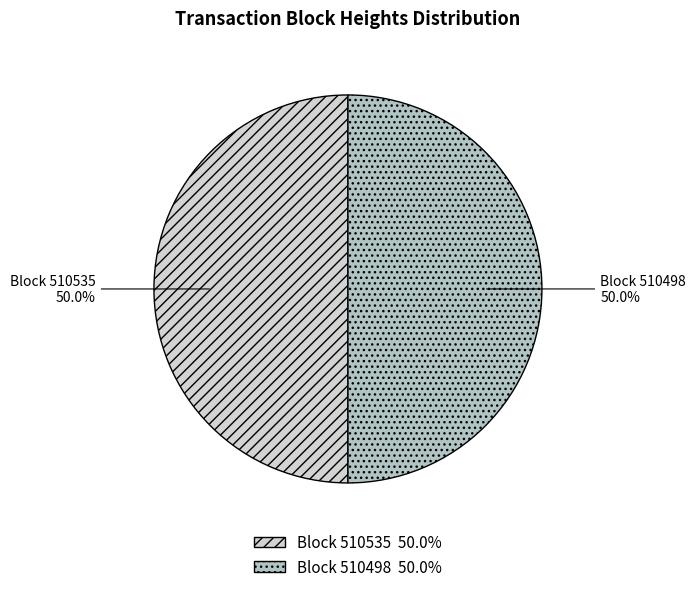

What is the ratio of the value at Block 510498 50.0% to the value at Block 510535 50.0%?

1.0